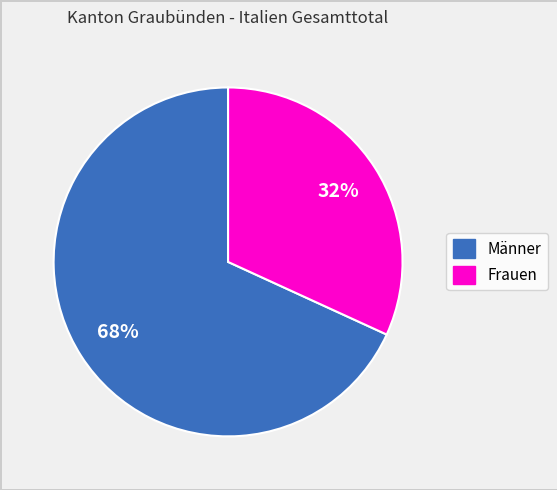

Between Frauen and Männer, which is larger?

Männer